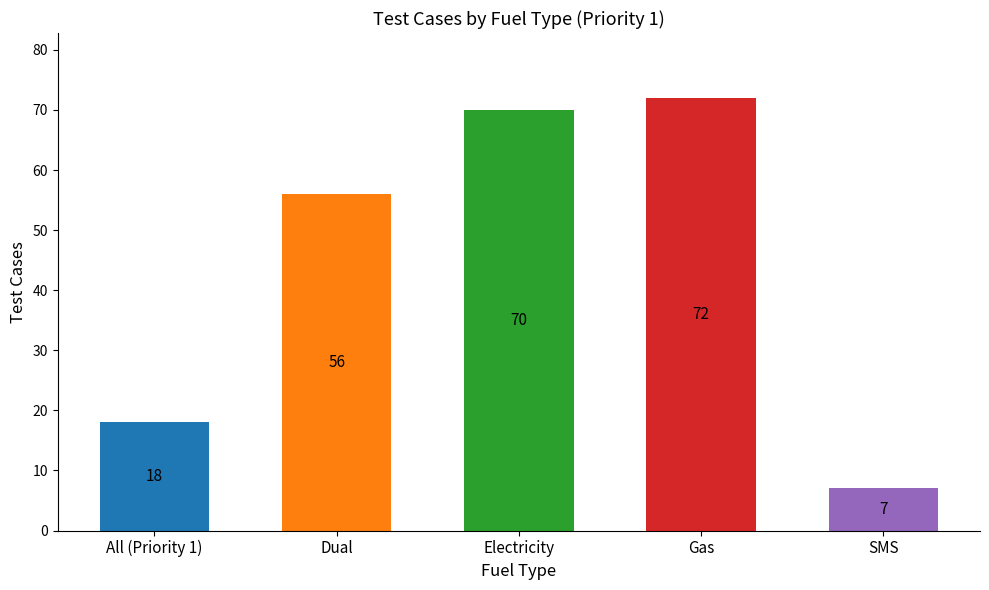

What is the change in value from All (Priority 1) to SMS?

-11